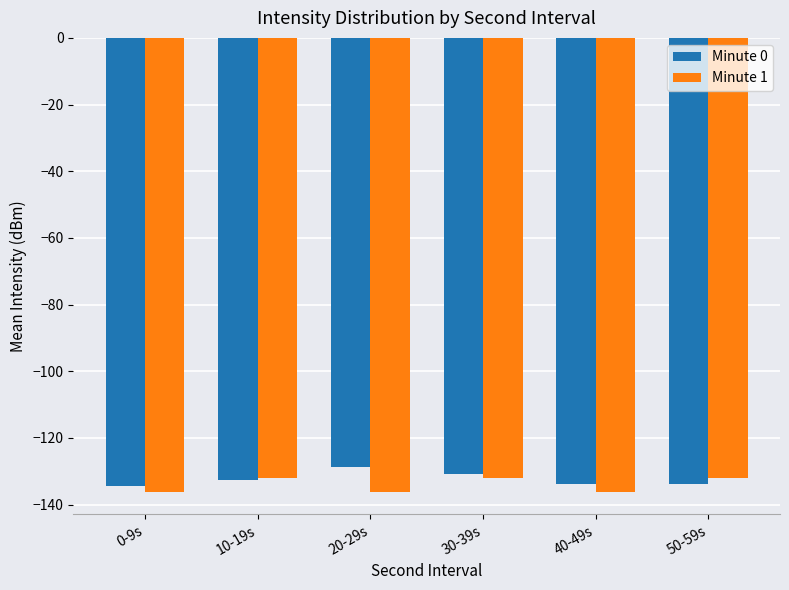

What is the greatest value displayed?

-128.8